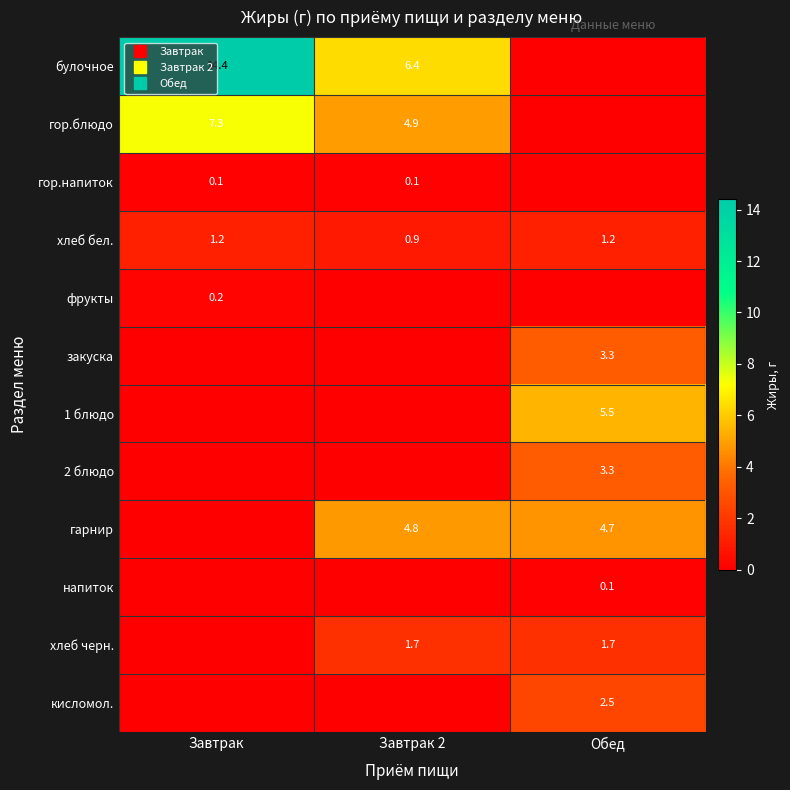

Which has a higher value, Завтрак 2 or Завтрак?

Завтрак